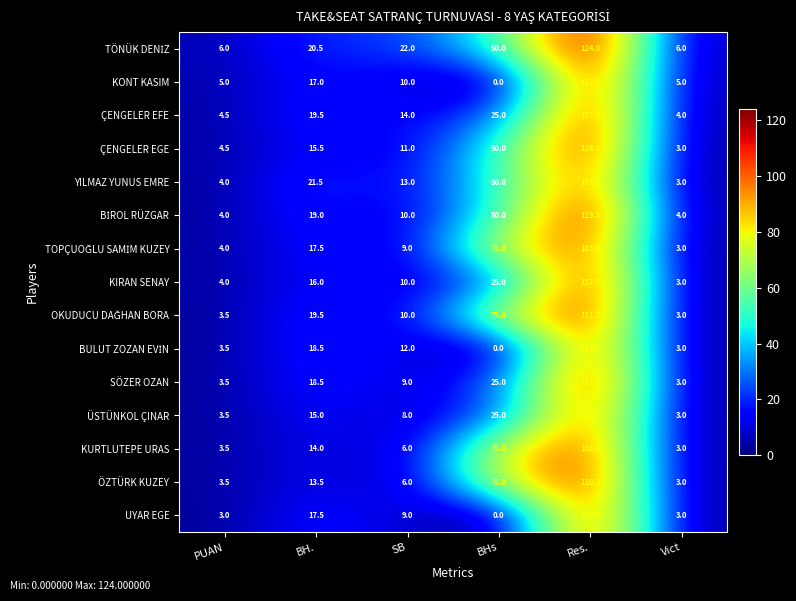

How many data points in UYAR EGE are less than 9?

3